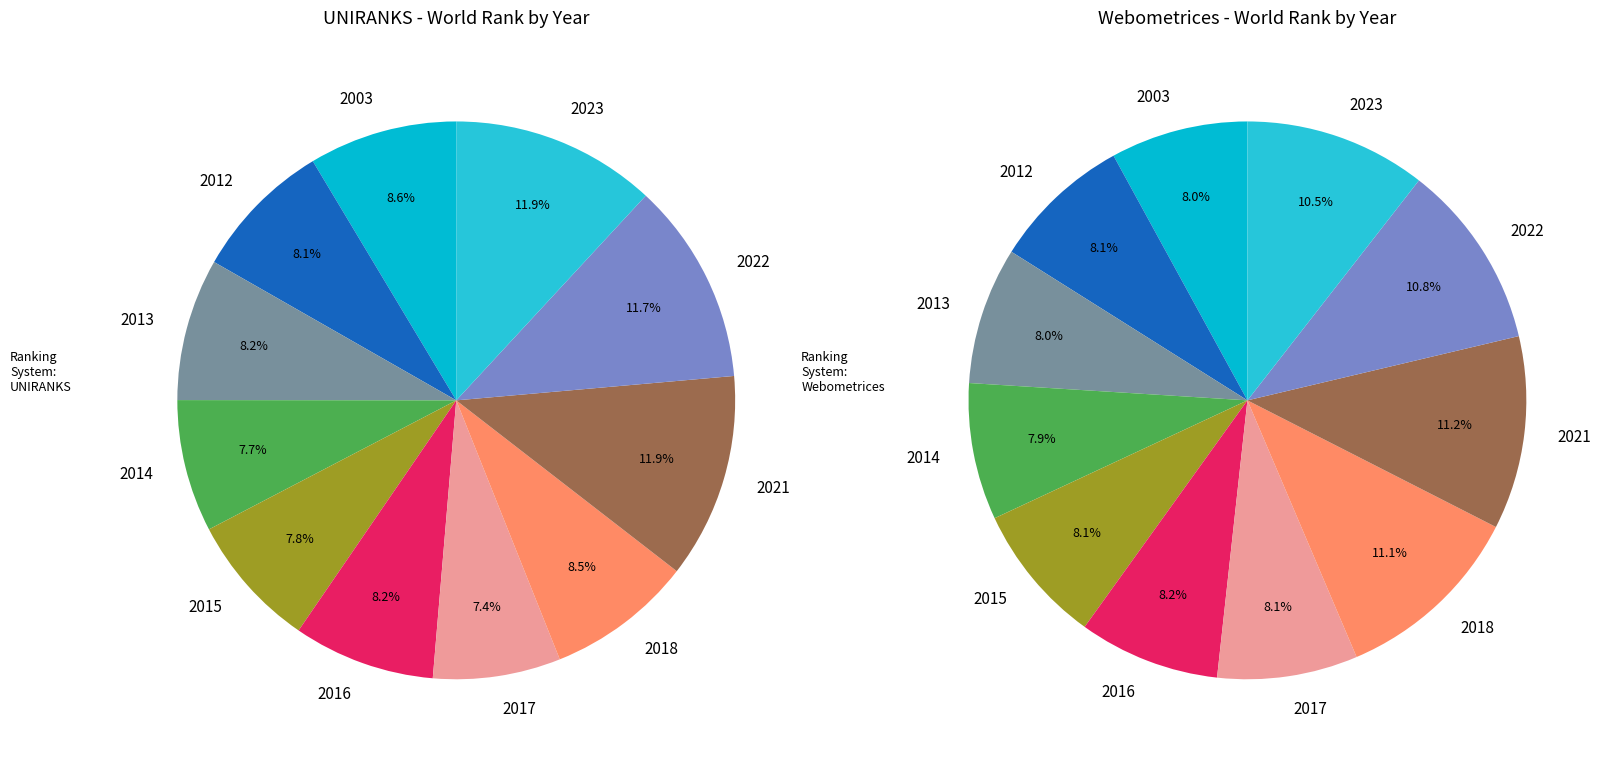

Is there any slice that represents more than half of the pie?

No